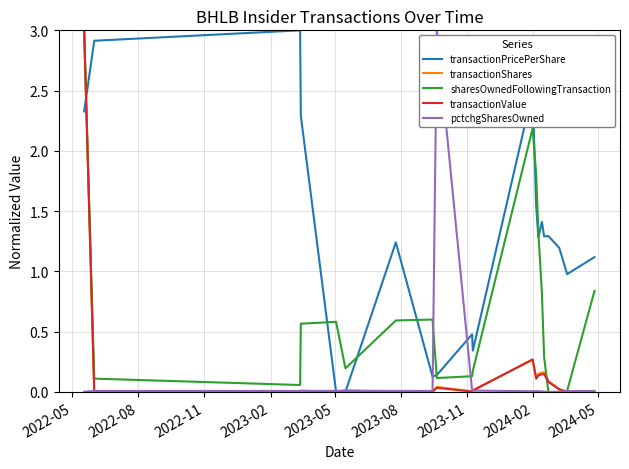

What is the maximum value shown in the chart?

3.0